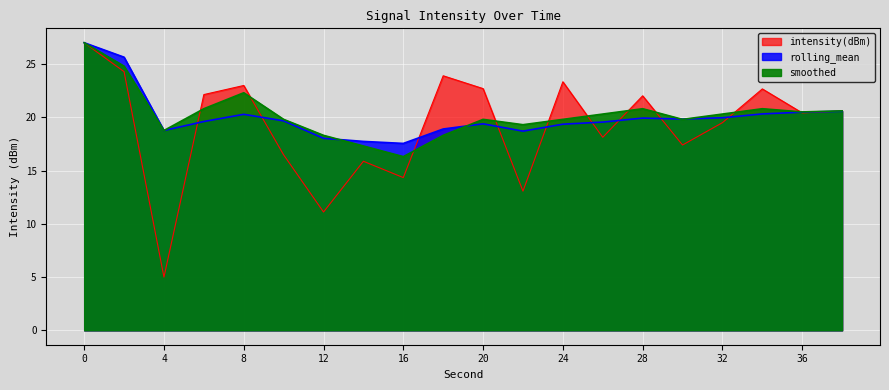

What is the value of the smoothed point at the 2nd from the left?

24.8